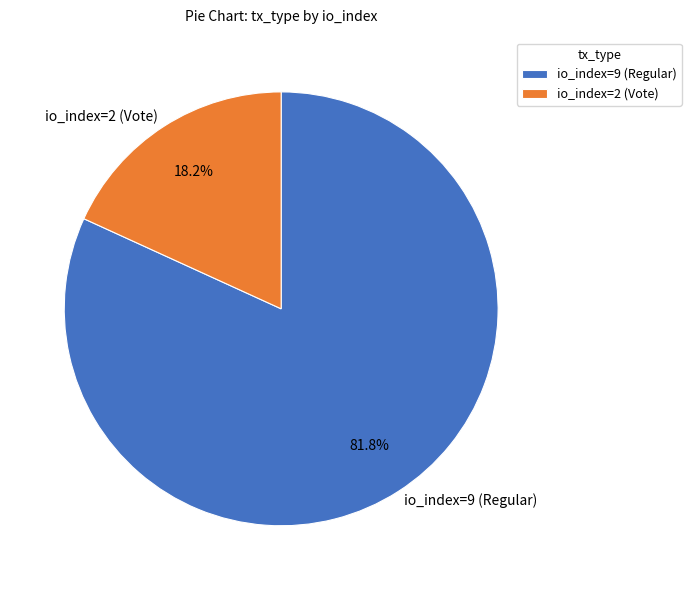

How many slices are in this pie chart?

2